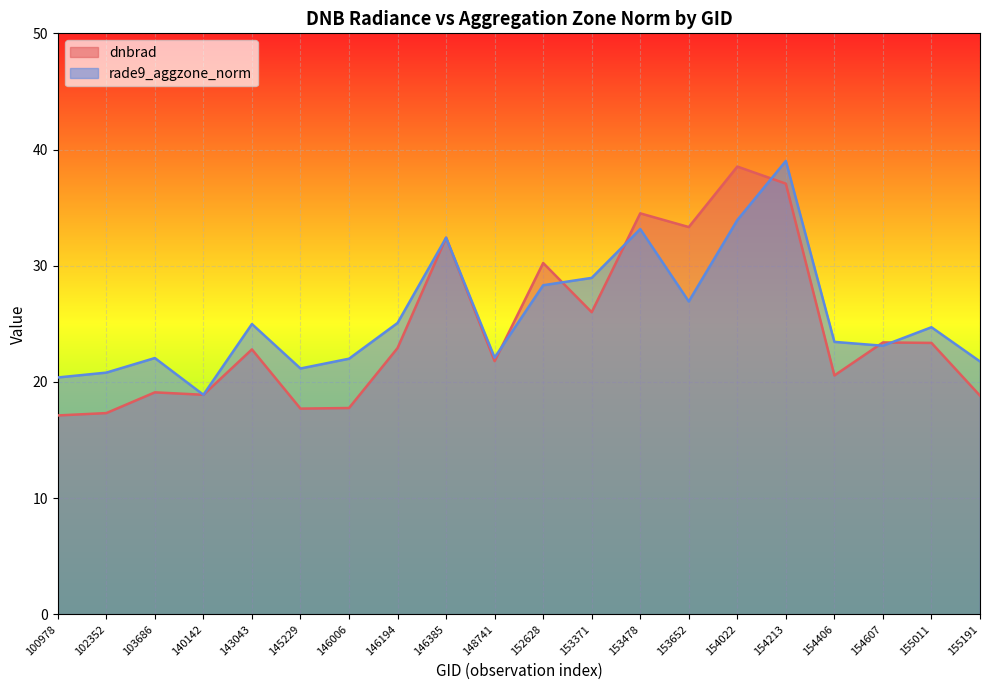

At which label is dnbrad closest to 27?

153371